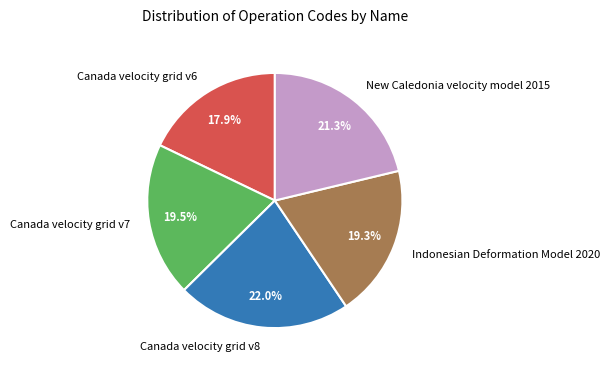

To the nearest percent, what percentage of the pie is New Caledonia velocity model 2015?

21%